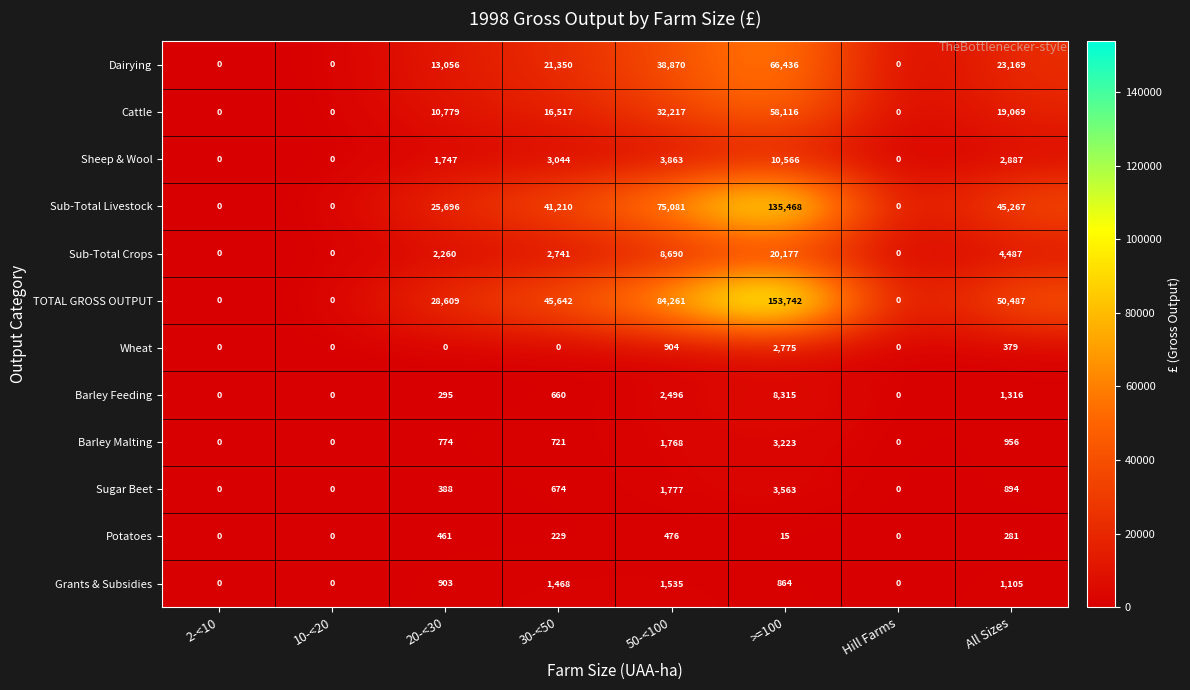

How many series are shown in this chart?

12